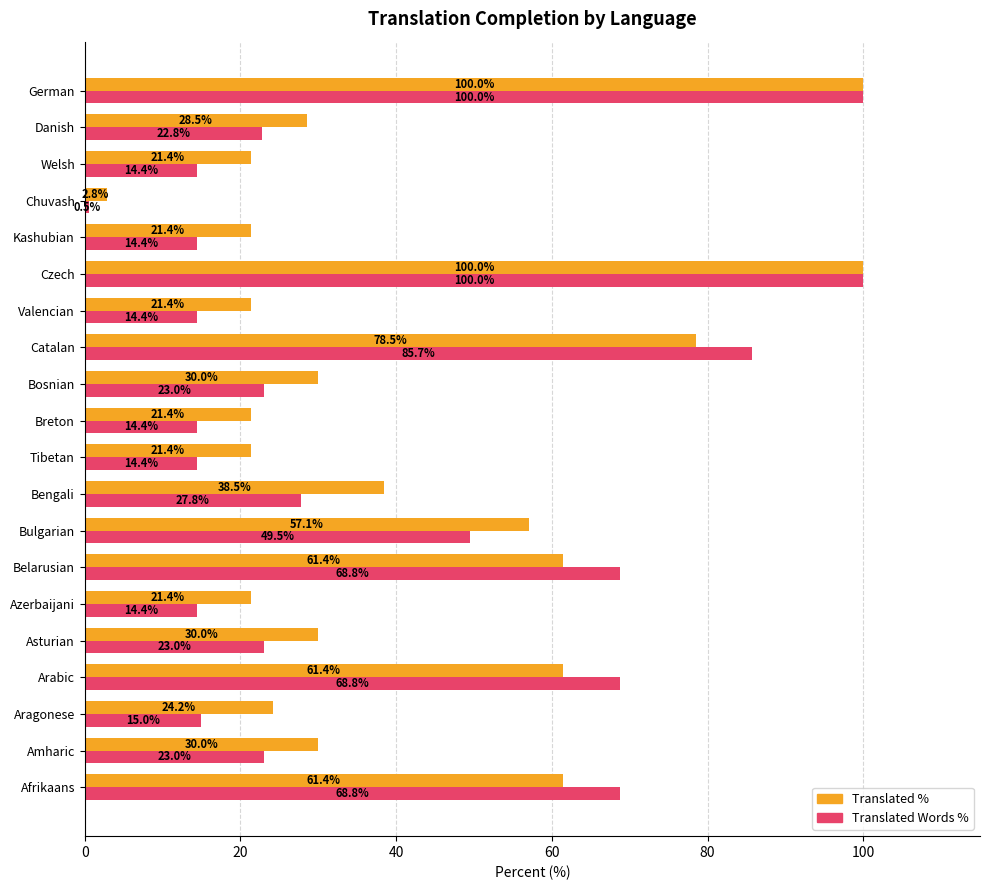

Which category has the lowest value across all series?

Chuvash